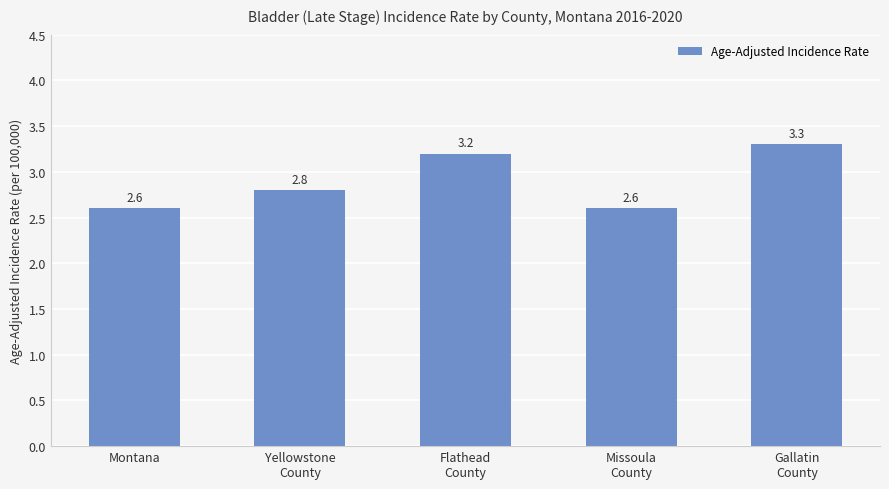

True or false: the data shows 5.4 at Flathead
County.

False